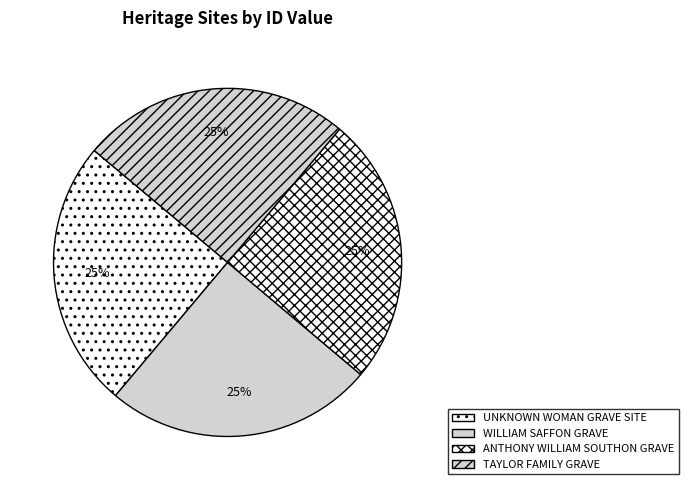

How many segments does this pie chart have?

4